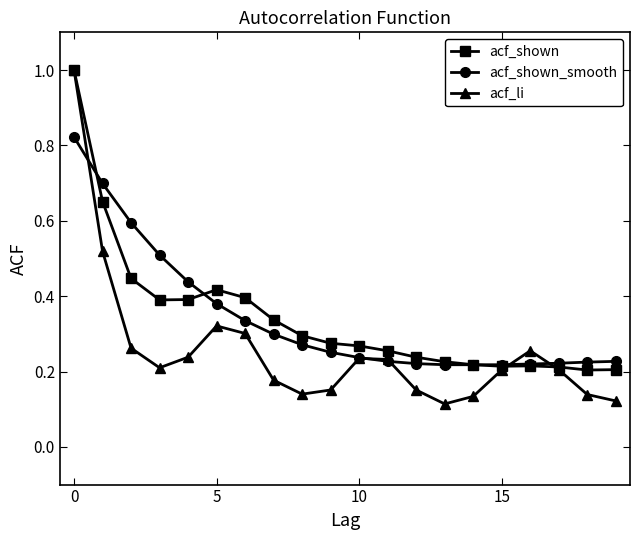

Which series has the widest spread of values?

acf_li